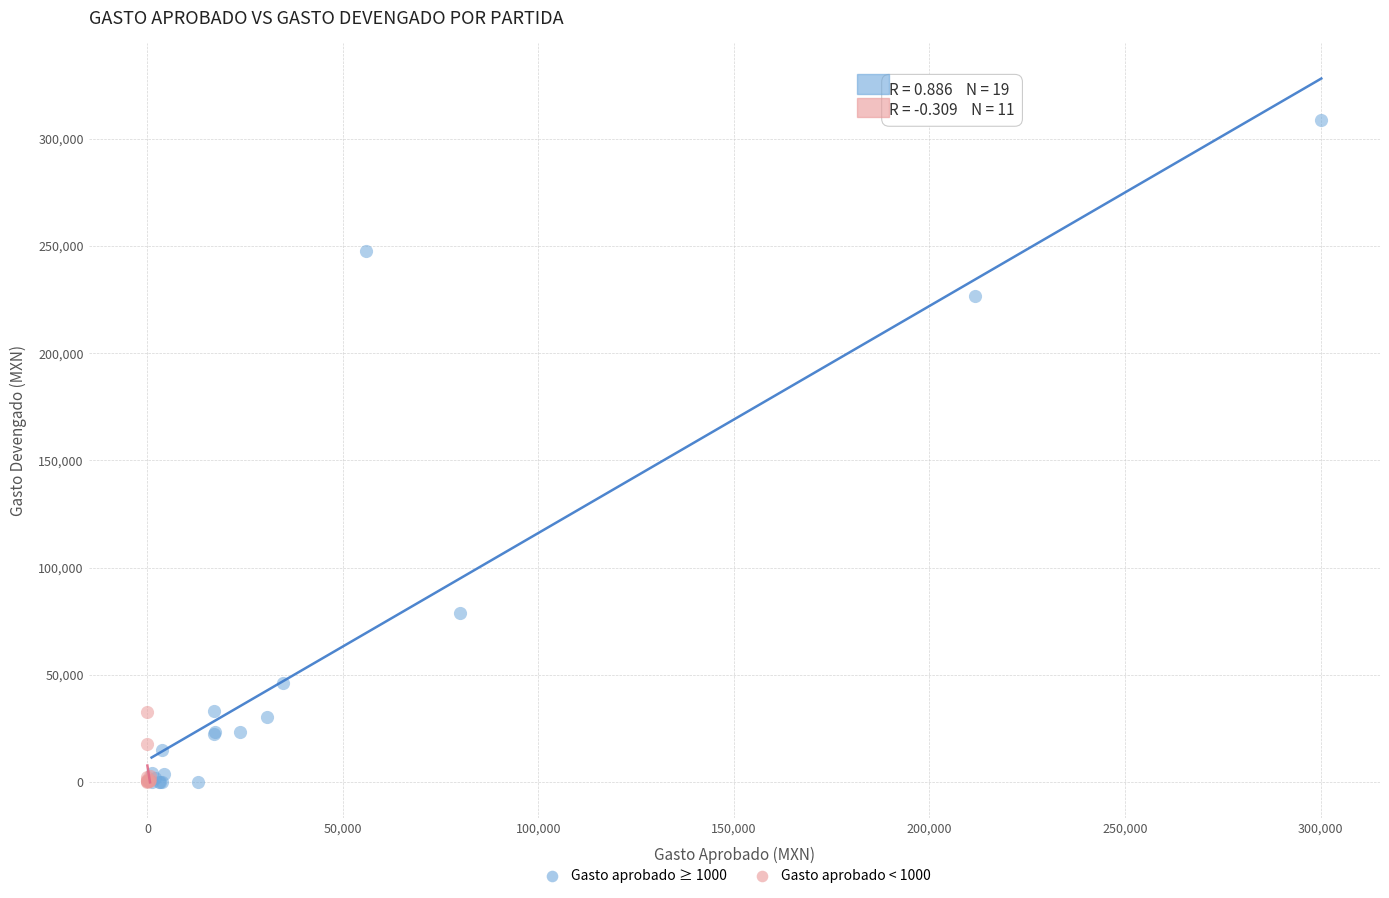

Which series has the largest Y range (max minus min)?

Gasto aprobado ≥ 1000